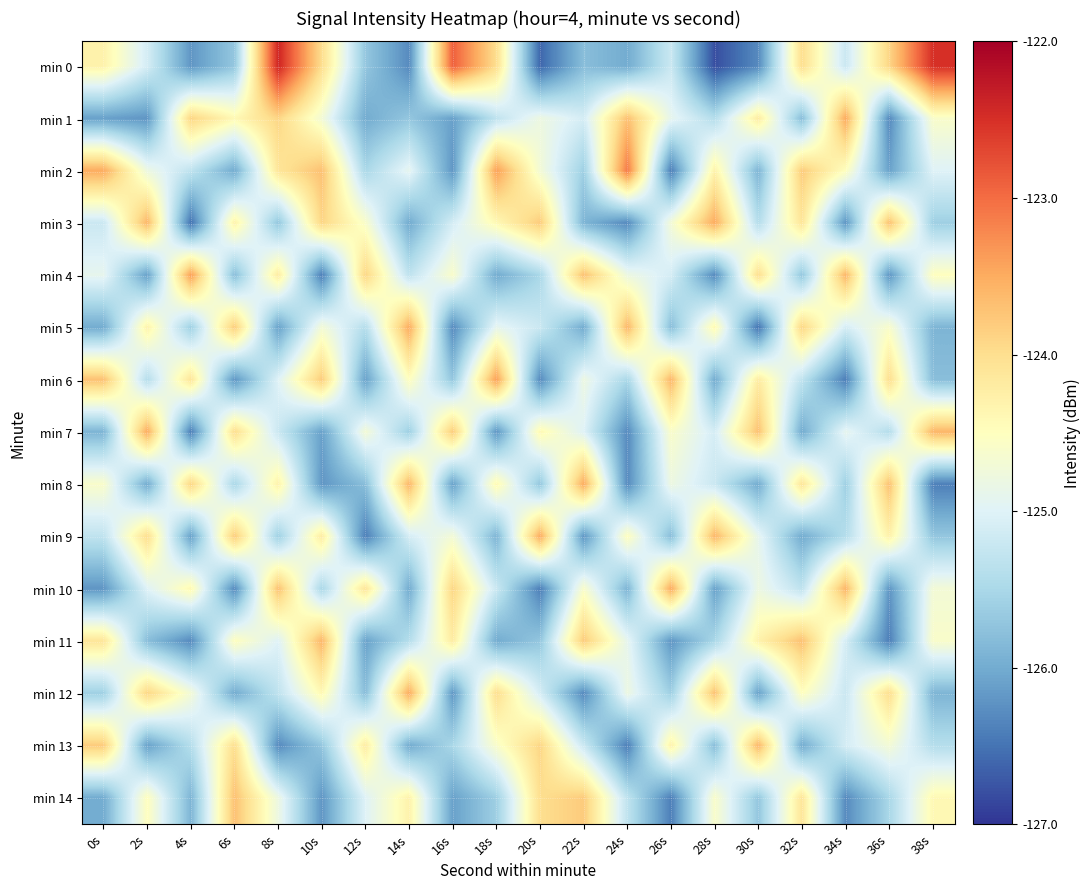

What is the total value across all series at 10s?

-1873.1